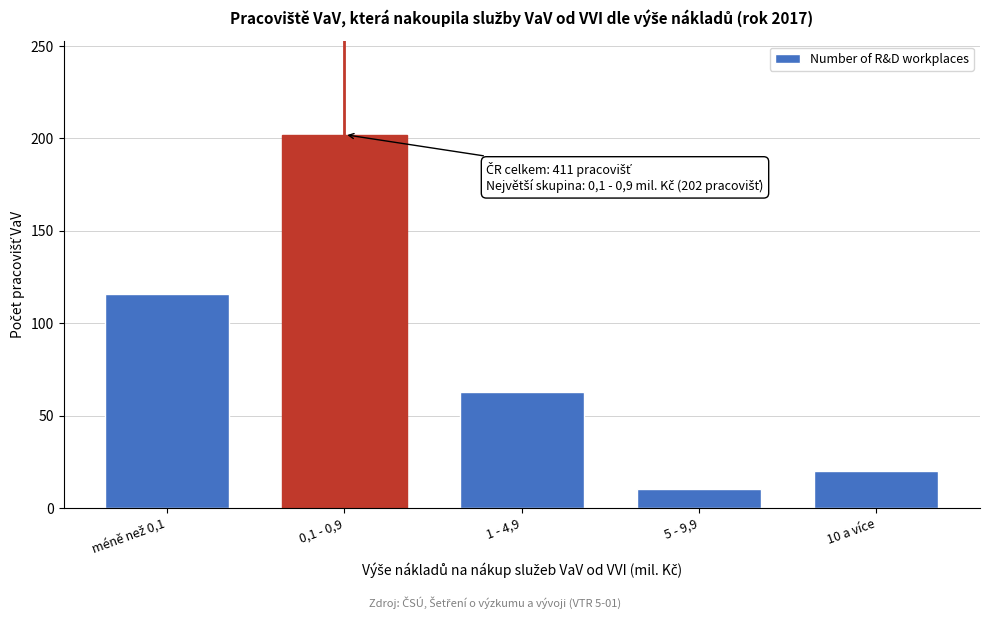

Reading right to left, what are all the values shown in this chart?

20	10	63	202	116